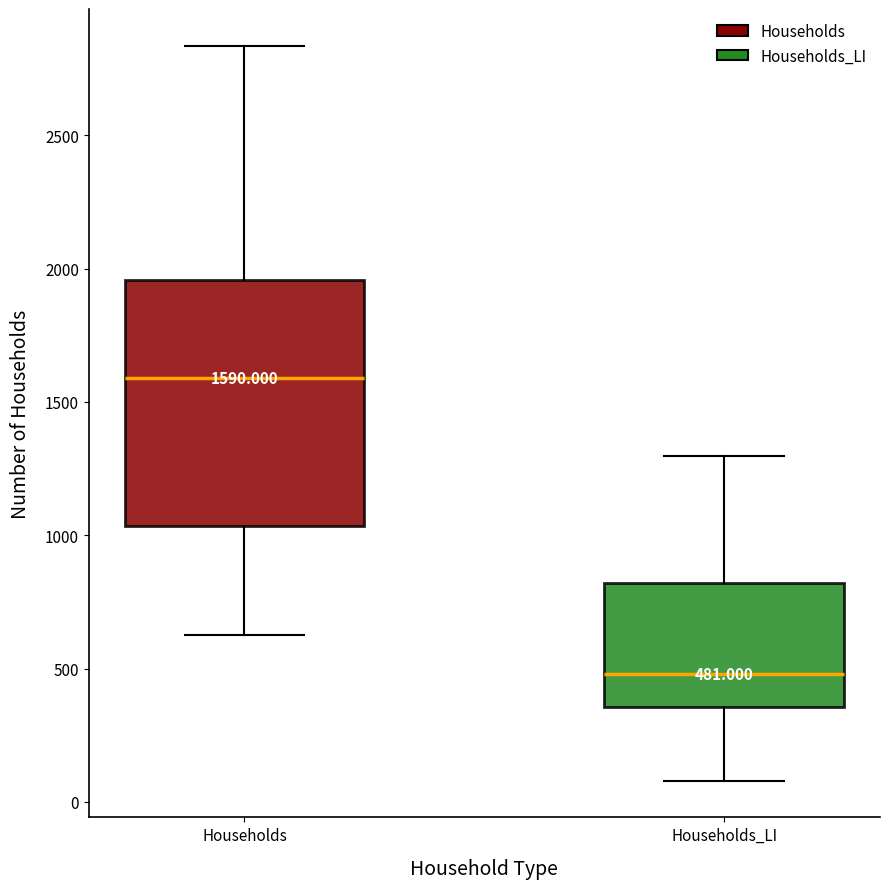

Which box's median line is the highest?

Households